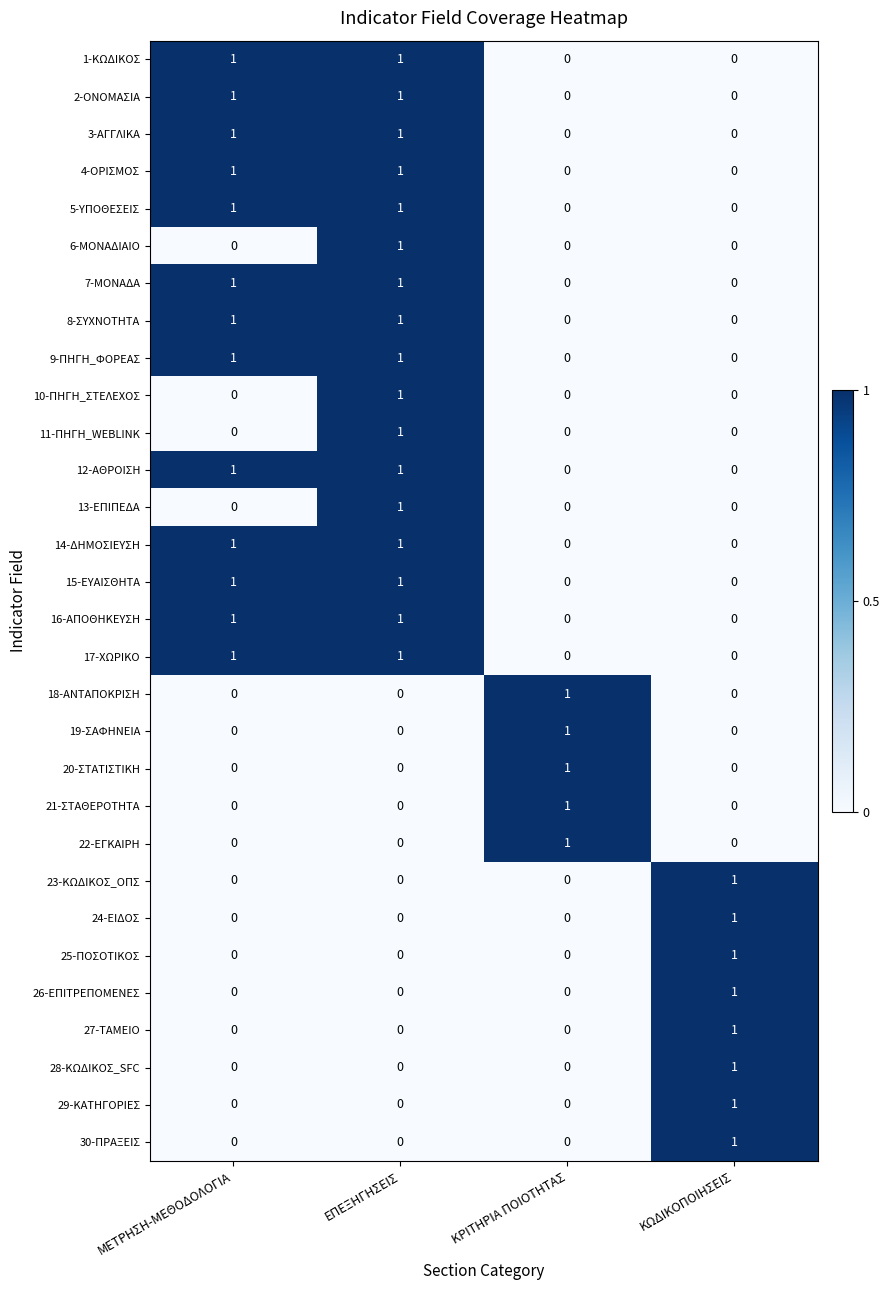

What is the difference between the highest and lowest values at ΕΠΕΞΗΓΗΣΕΙΣ?

1